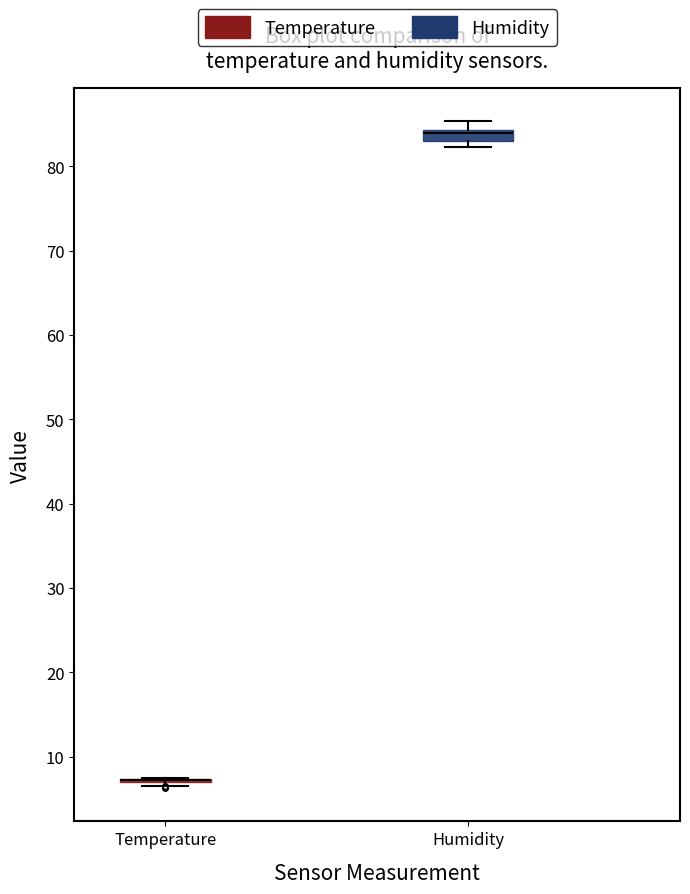

Where is the lower edge of the box for Humidity on the y-axis? The values are not printed on the chart, so give them approximately, as read against the axis.

83